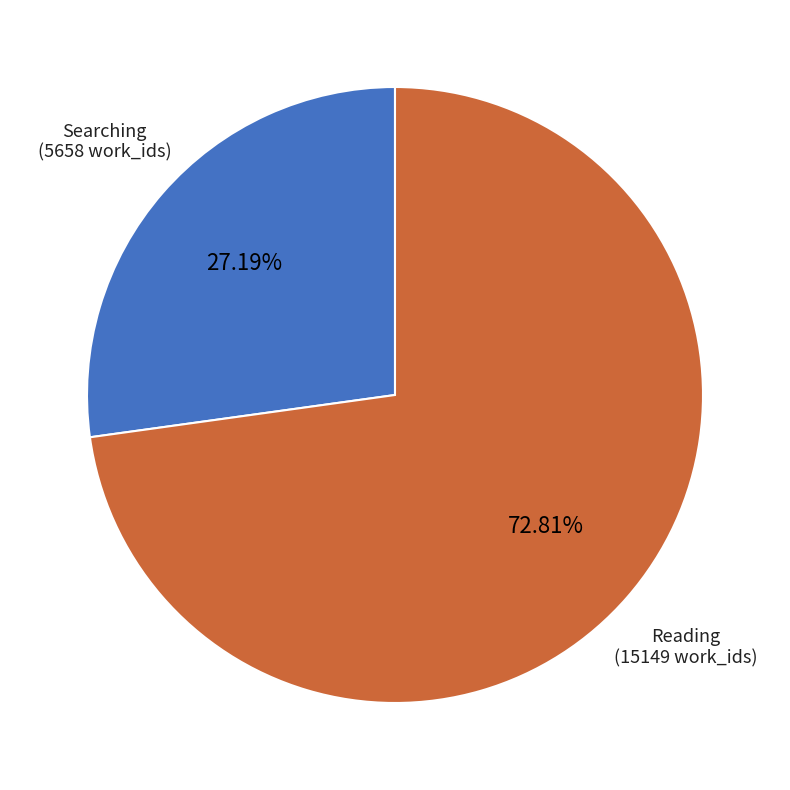

Is the sum of Searching and Reading greater than half?

Yes